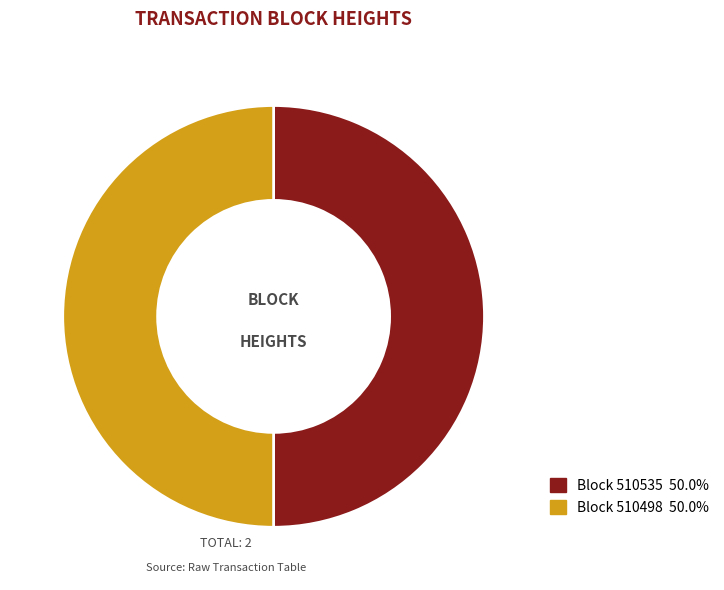

Count the number of slices in the pie.

2